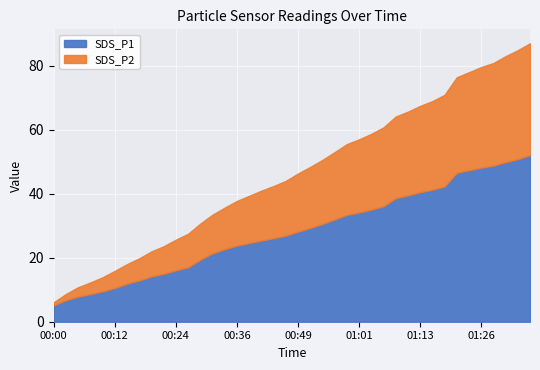

Count the number of categories in the chart.

40